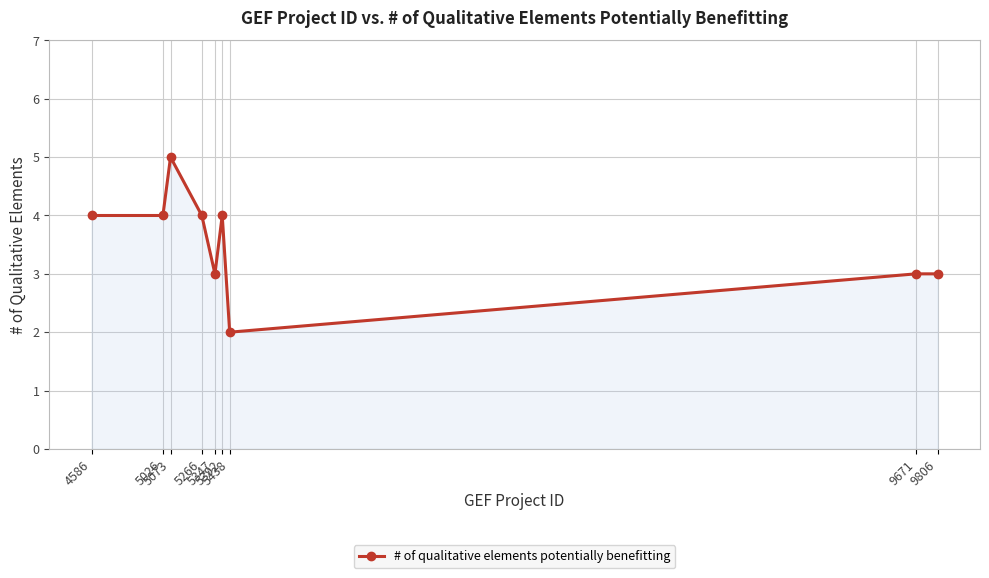

What is the average value?

4